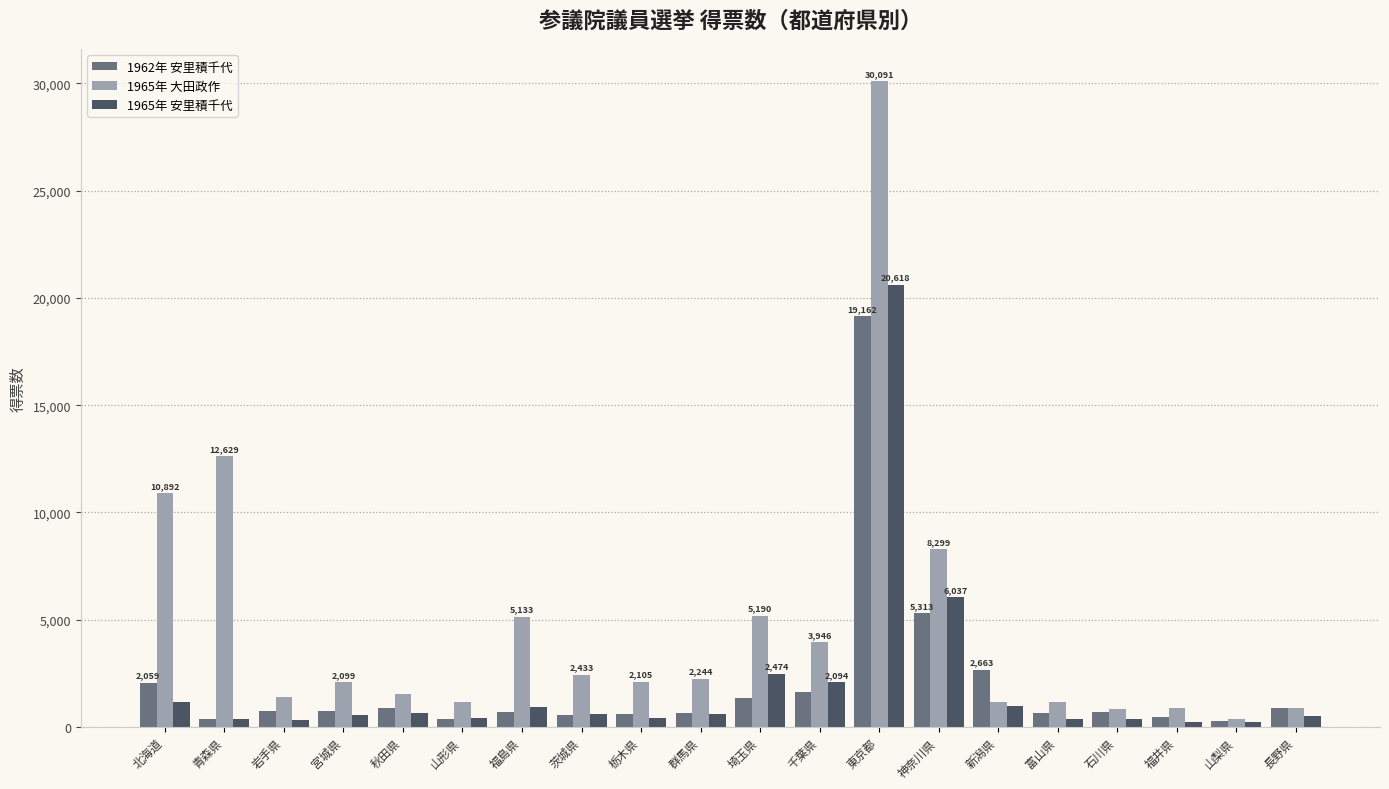

Which series has the widest spread of values?

1965年 大田政作